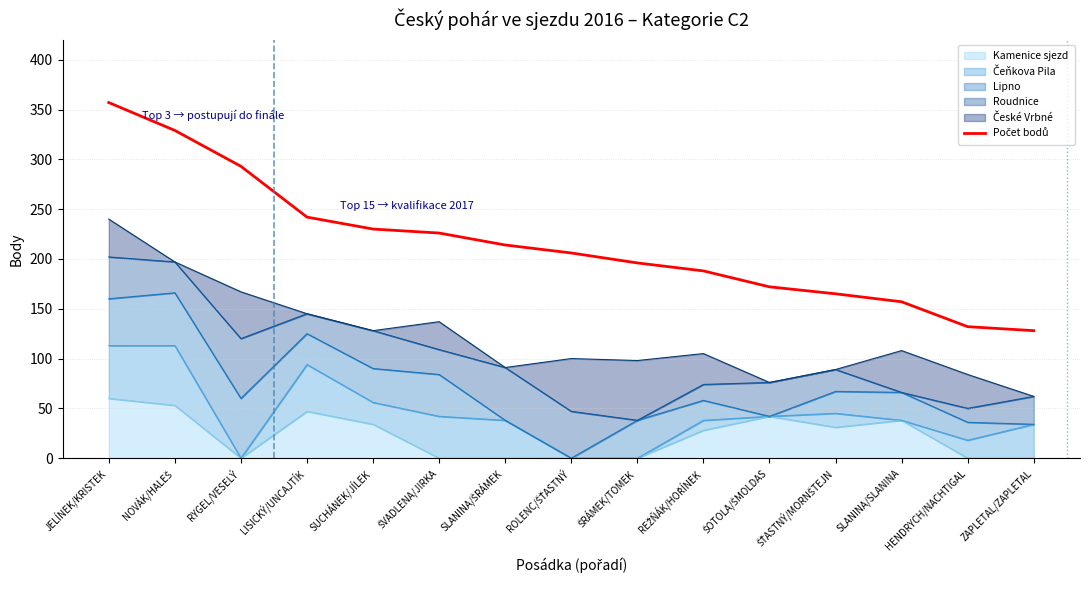

What position from the left is RYGEL/VESELÝ?

3